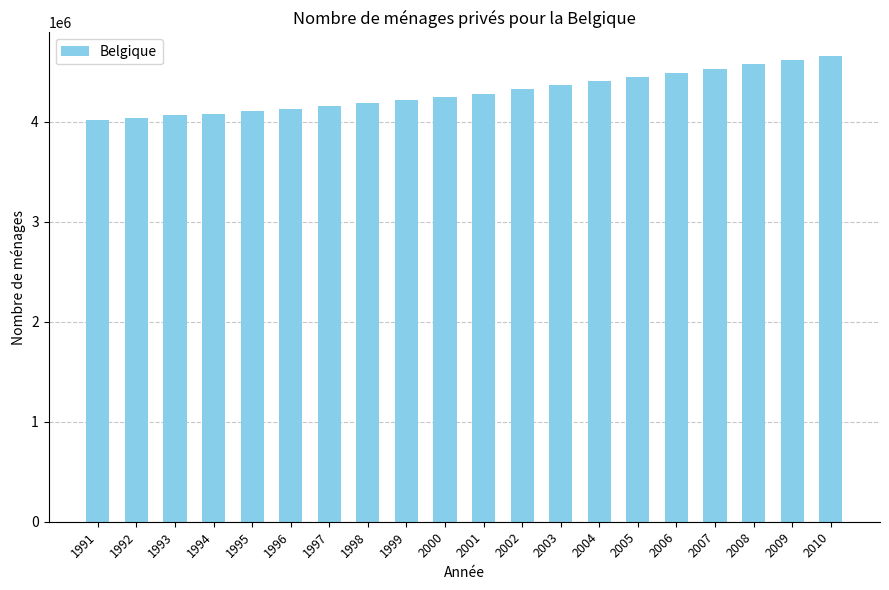

The chart shows a value of 2351720 at 1998. True or false?

False